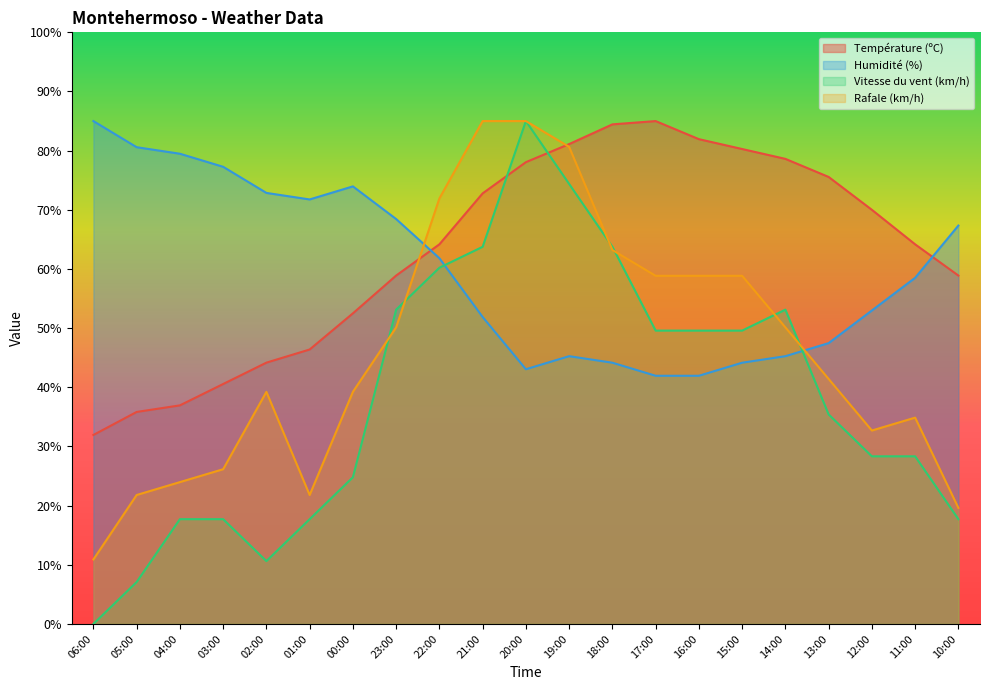

At which category does the chart reach its minimum across all series?

06:00